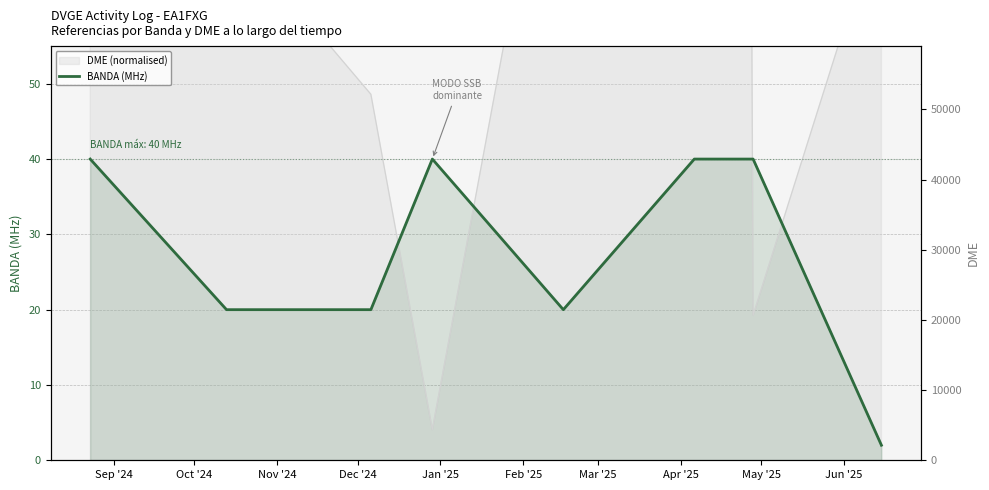

What position from the left is Feb '25?

6